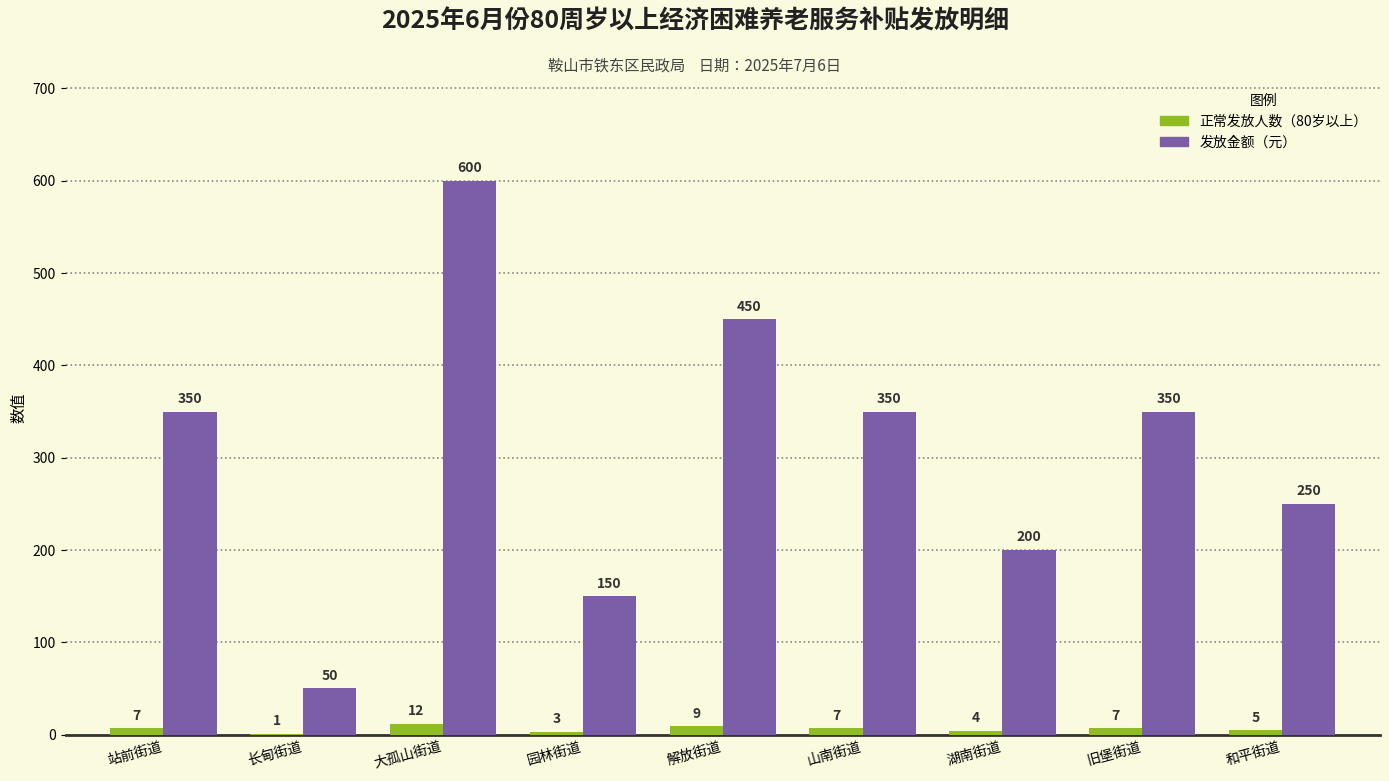

Count the number of data series in this chart.

2